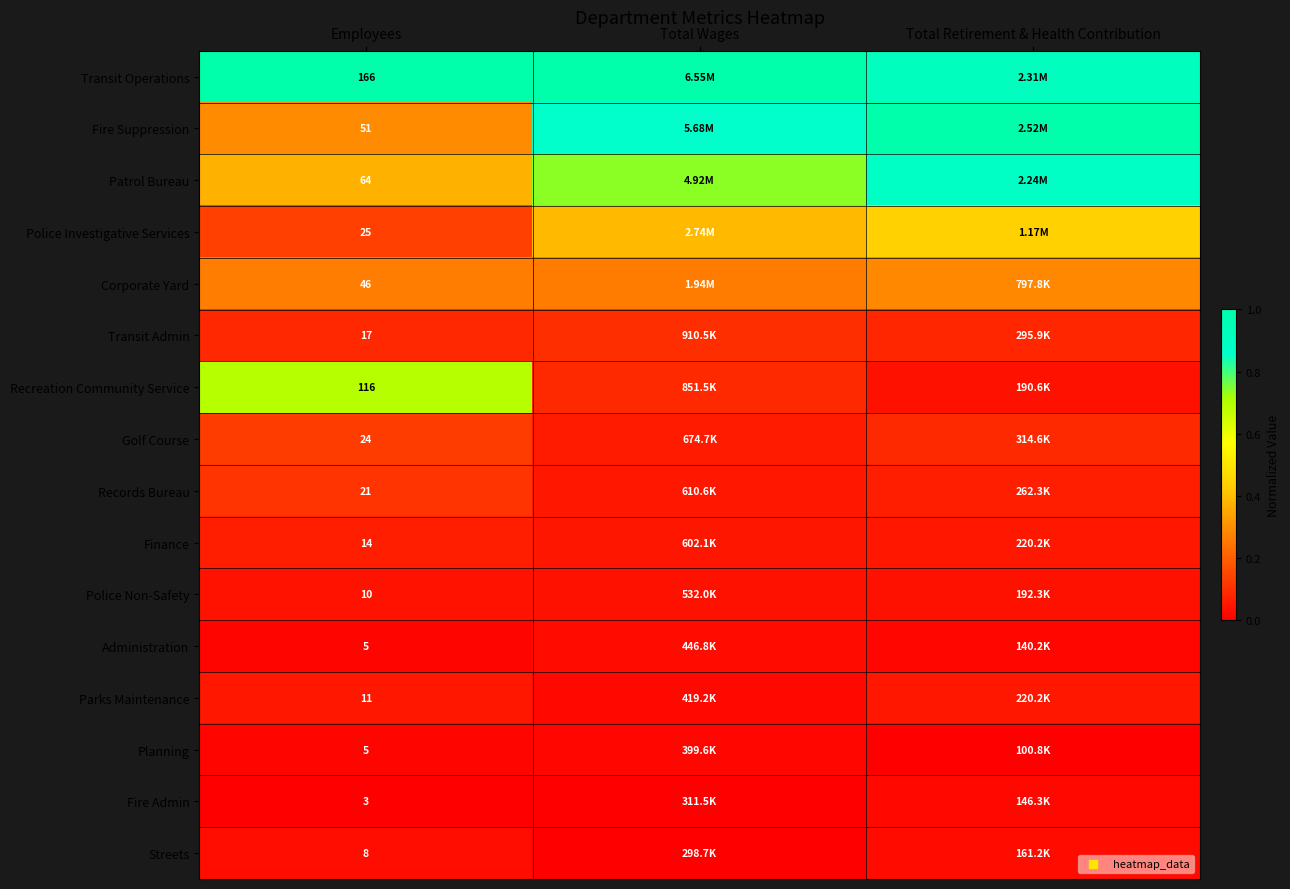

Is it true that Police Non-Safety equals 0.0 at Employees?

False